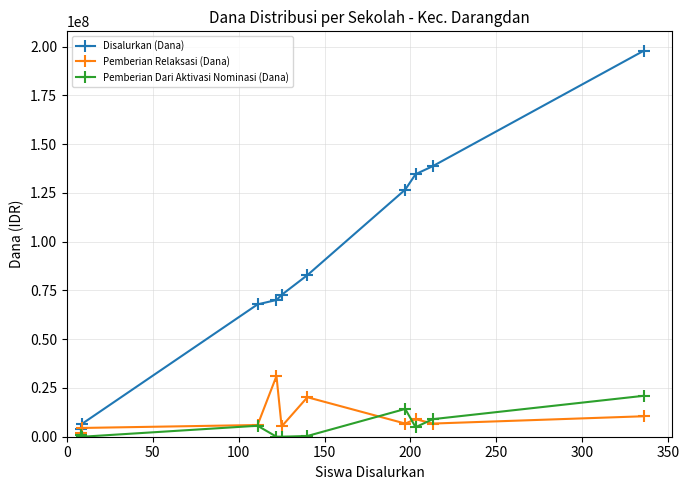

Which series has the widest spread of values?

Disalurkan (Dana)